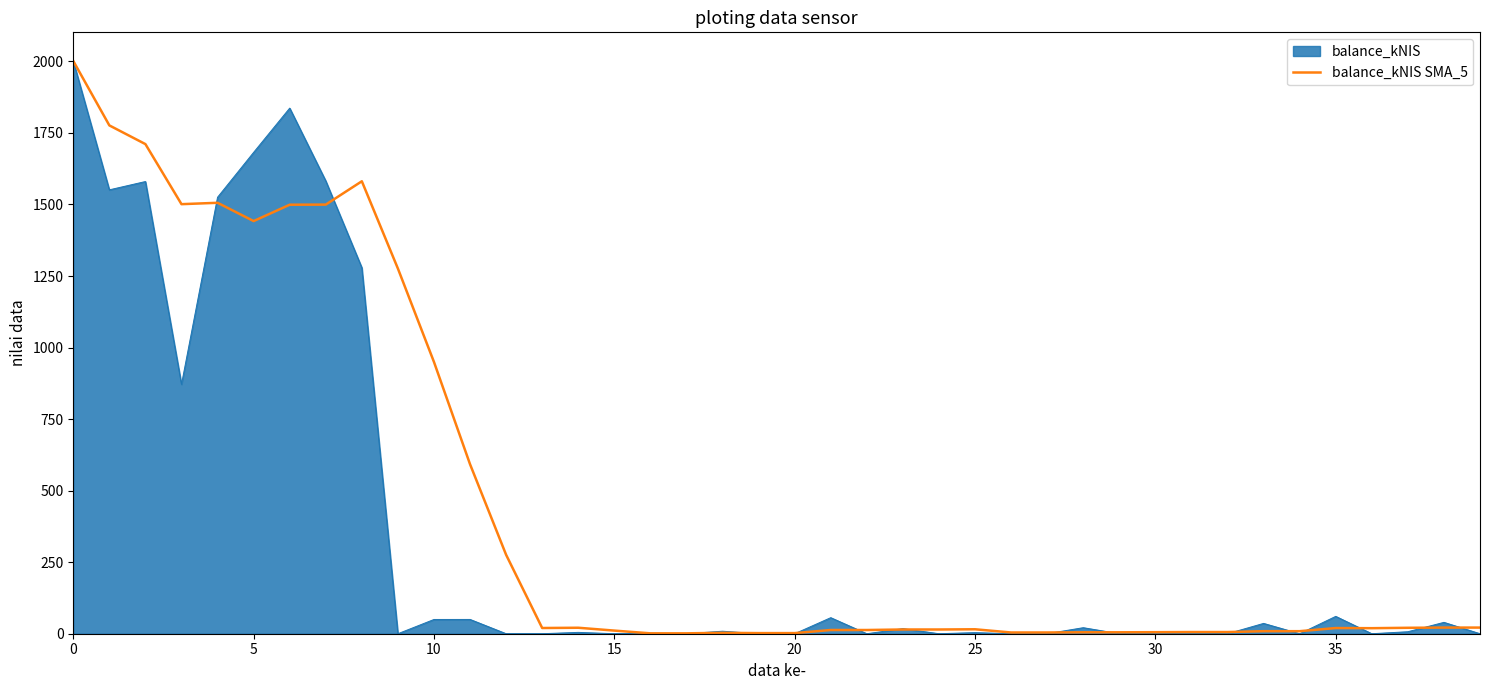

What is the highest value of the balance_kNIS series?

2001.5